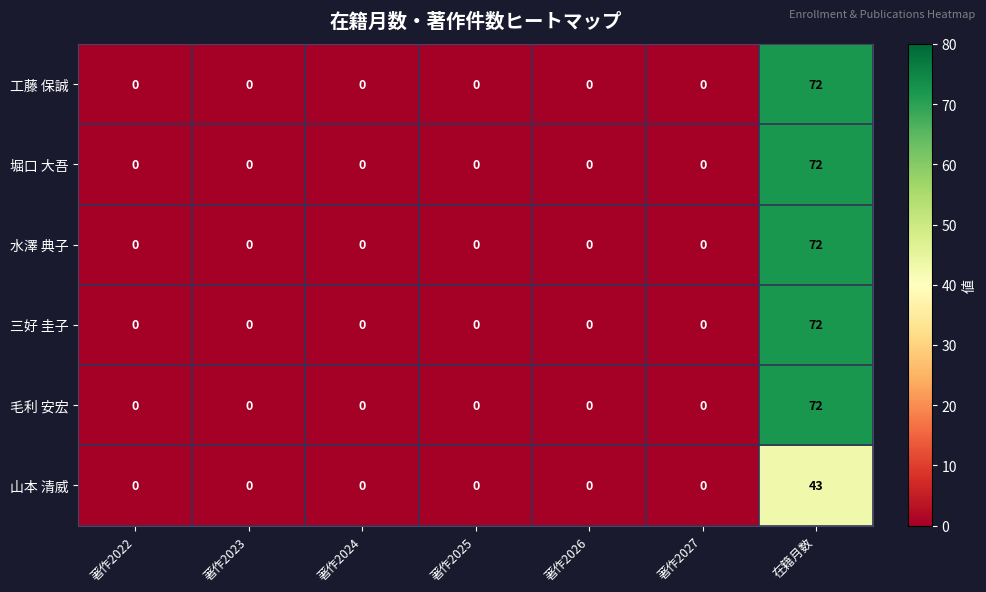

How many distinct data groups are displayed?

6